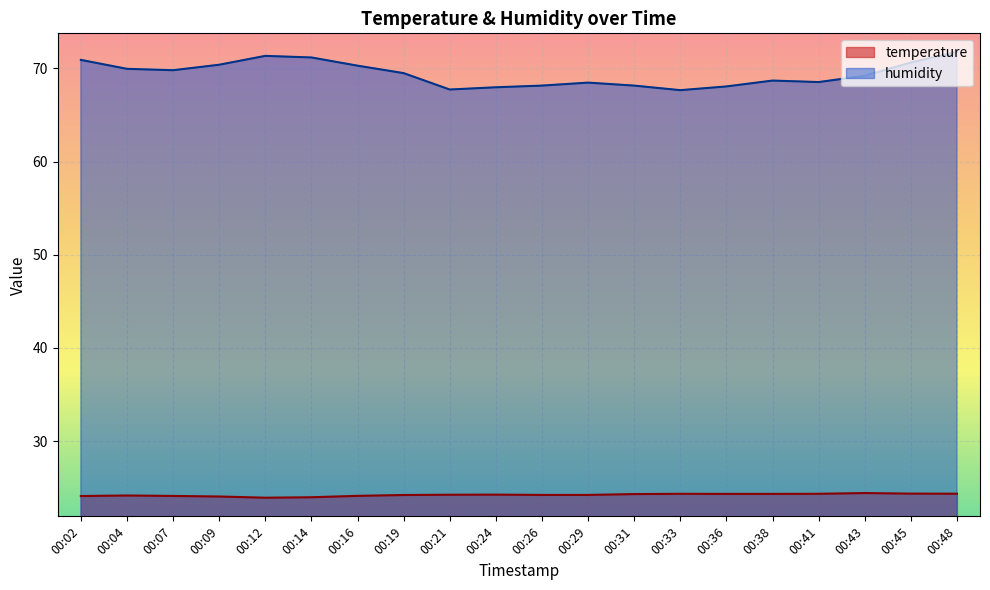

Which has a higher value, 00:04 or 00:48?

00:48